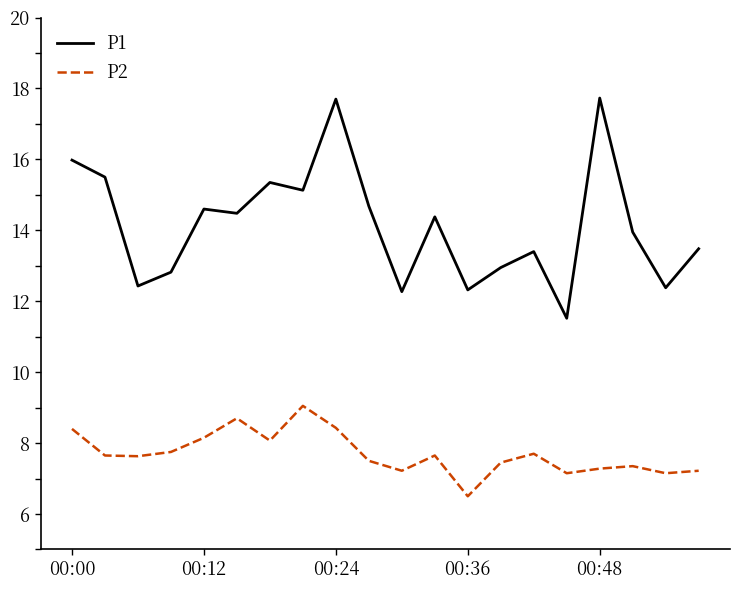

What is the difference between the maximum and minimum values in the P1 series?

6.2